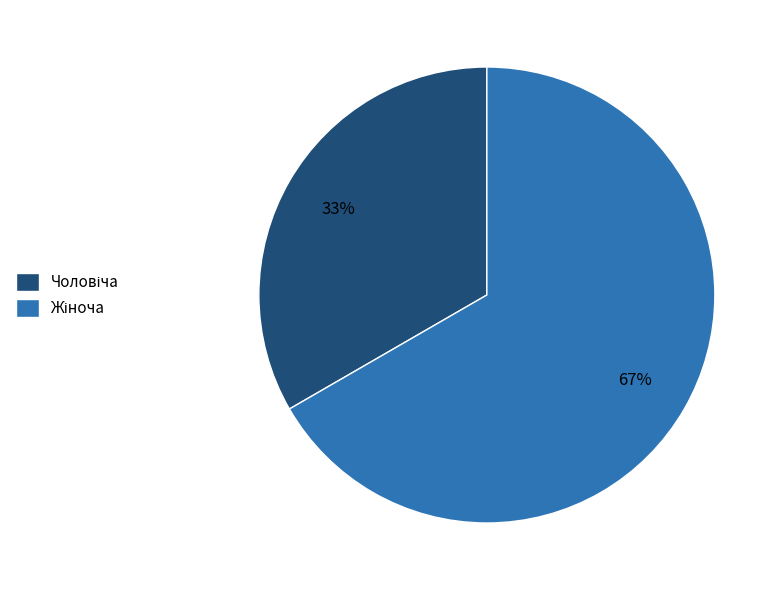

Does any single category account for the majority?

Yes